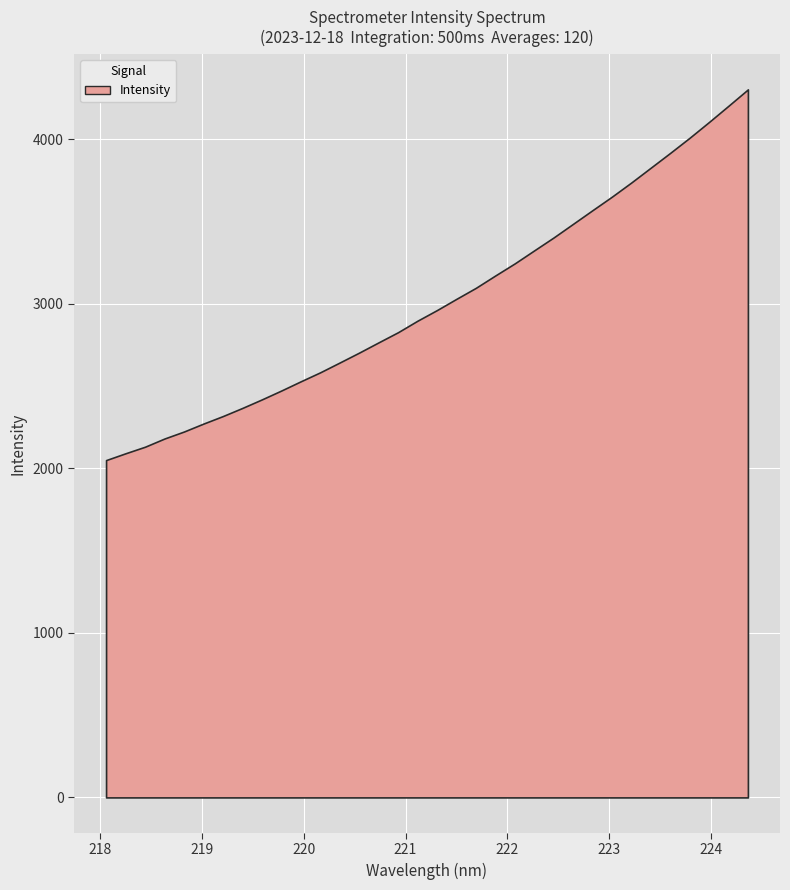

Is it true that the value at 219.7801 is 3650.6?

False